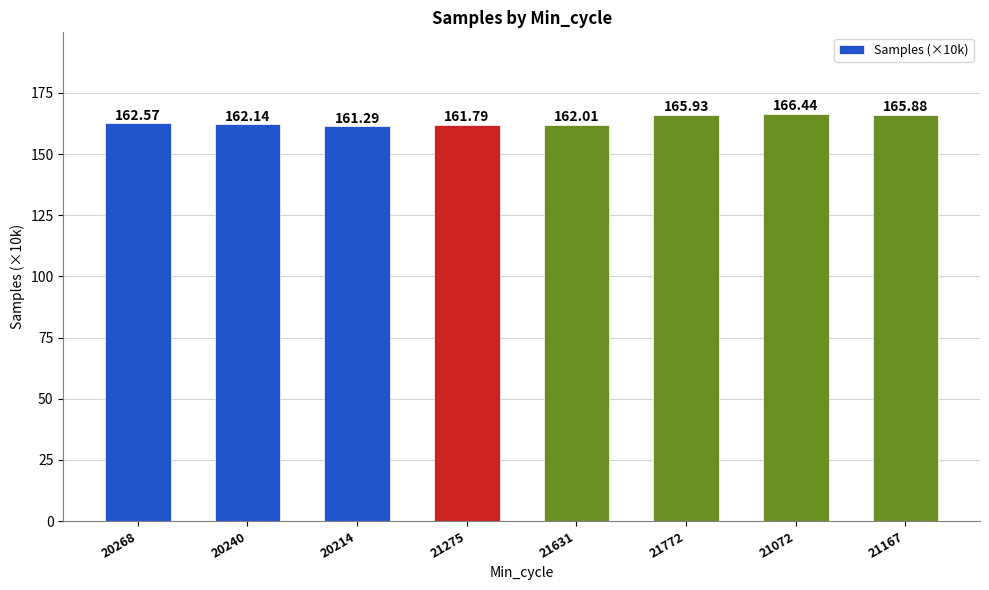

What is the change in value from 20214 to 21772?

+4.6